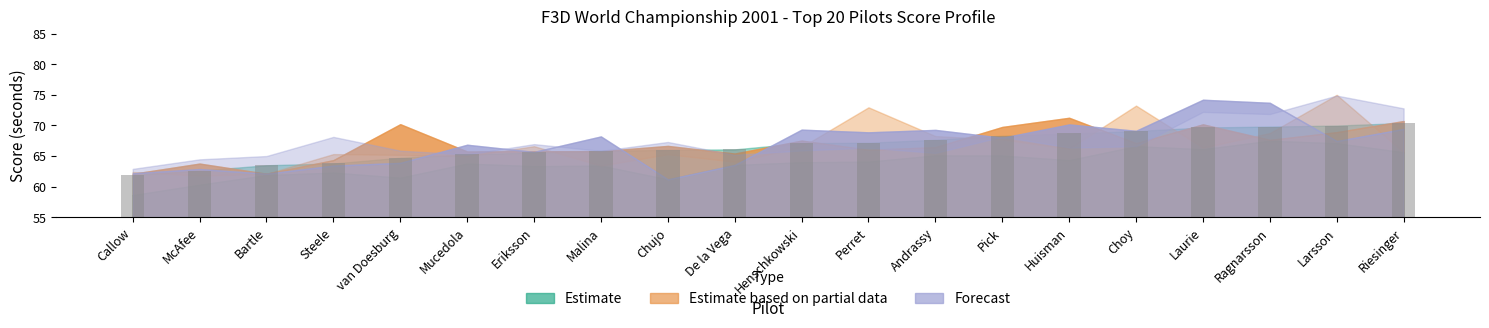

What is the difference between the highest and lowest values at Pick?

4.7